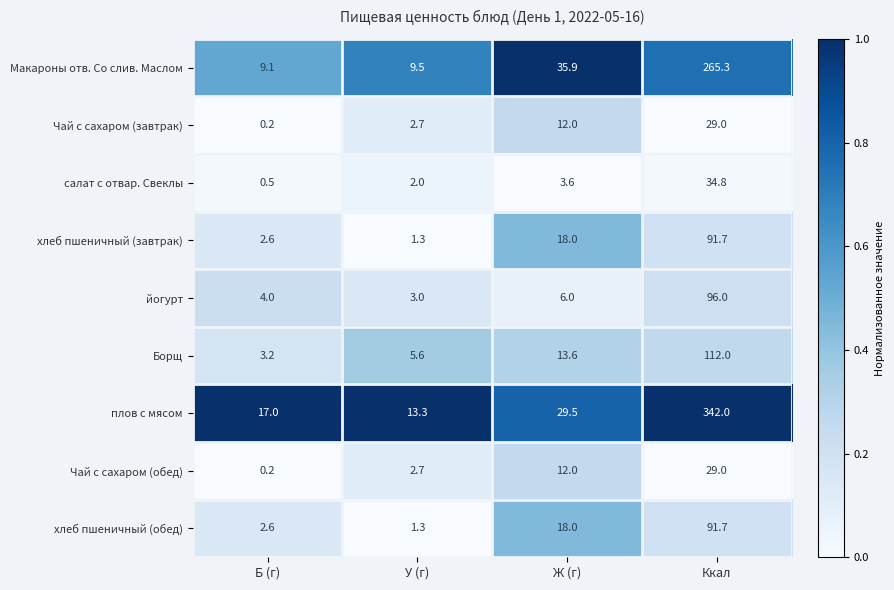

How many data points does each series have?

4